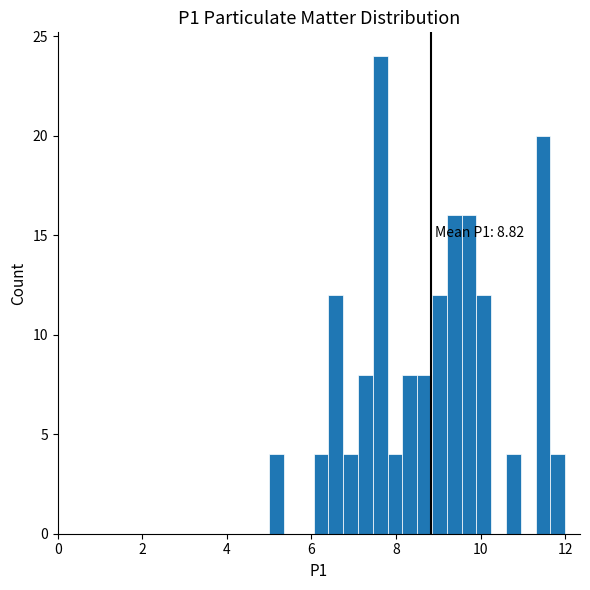

Around what value on the x-axis is the tallest bar? Give the approximate position of its centre, as read against the axis.

7.6